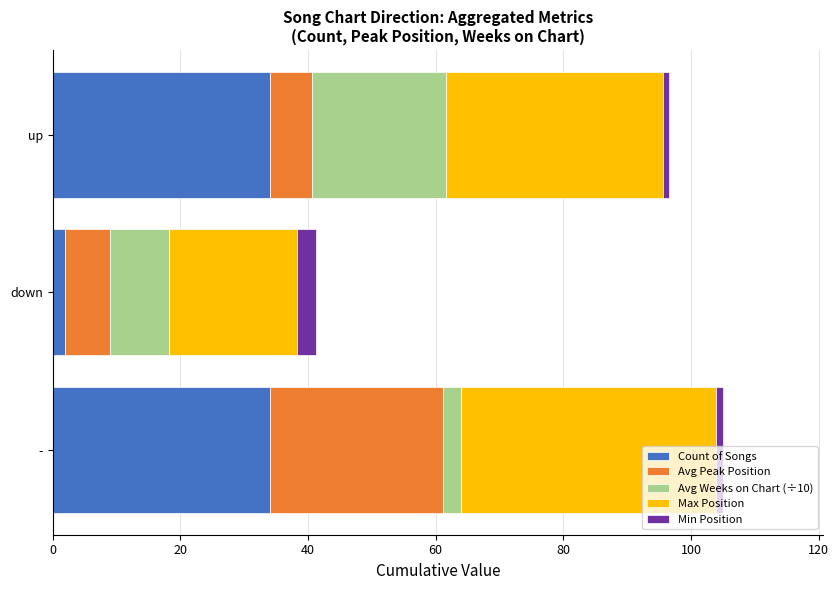

The value of Count of Songs at up is 14.1. True or false?

False